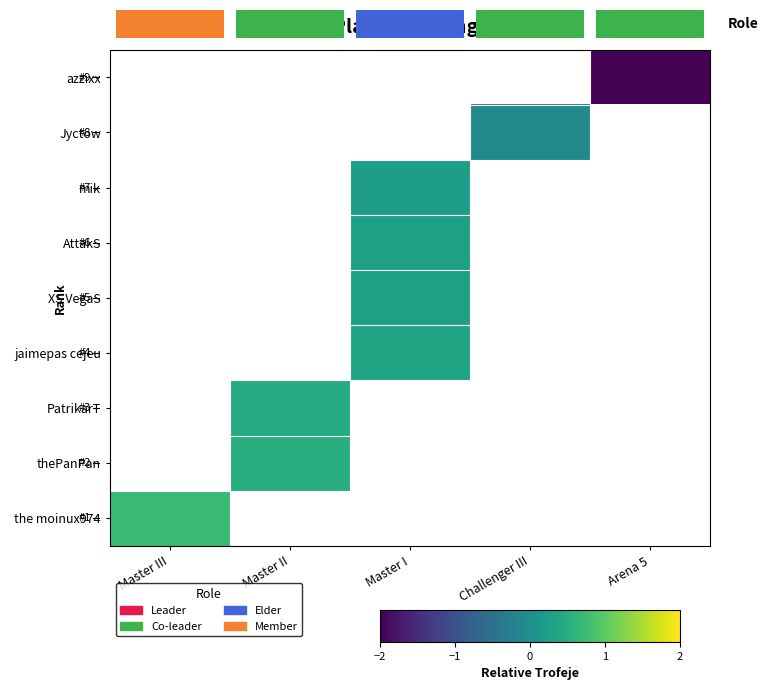

At which label does AttakS first exceed 0?

Master I